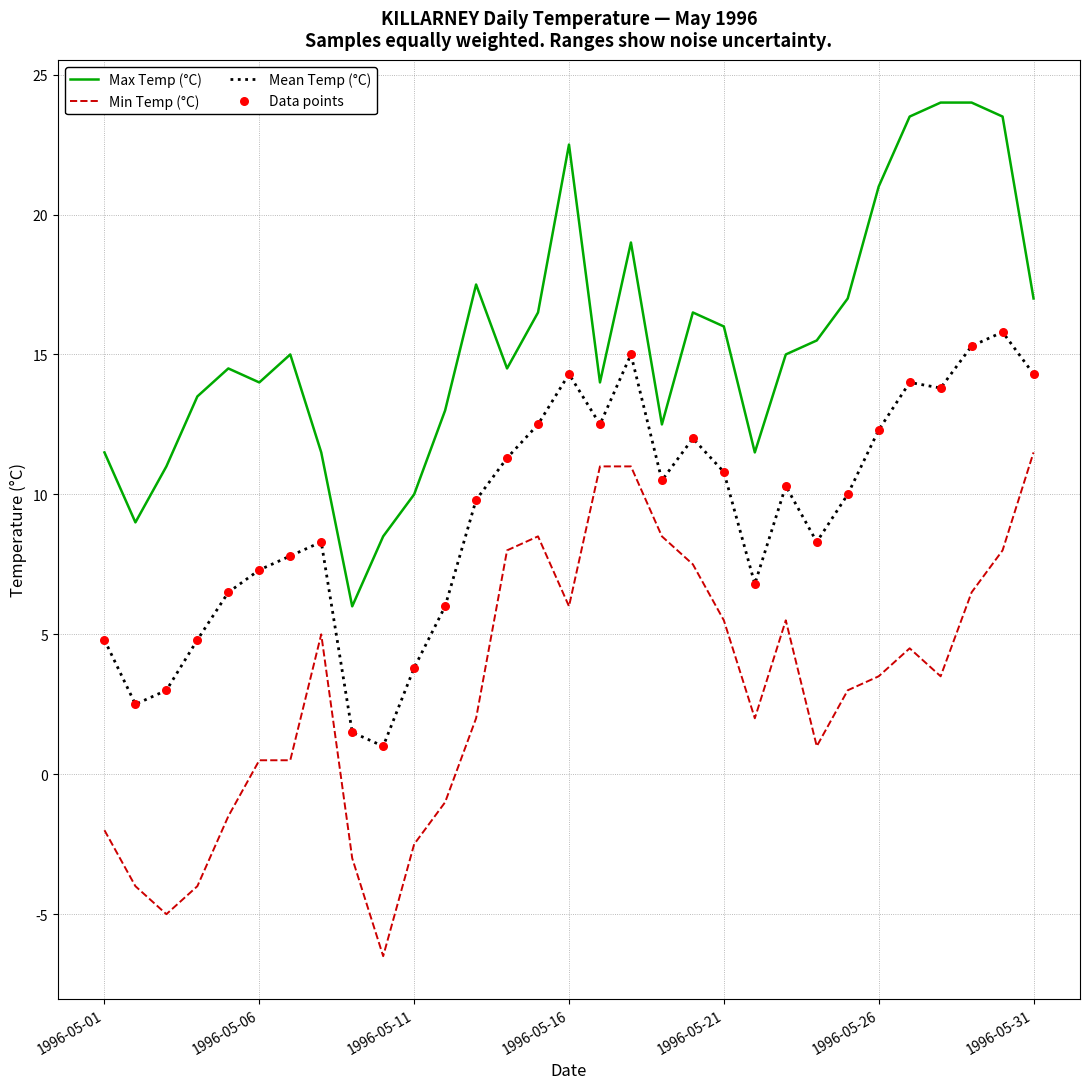

Which series has the largest total across all categories?

Max Temp (°C)